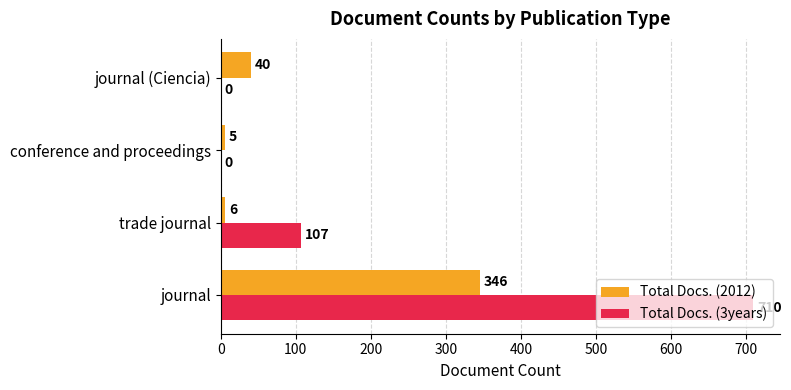

Is it true that Total Docs. (3years) equals 107 at trade journal?

True